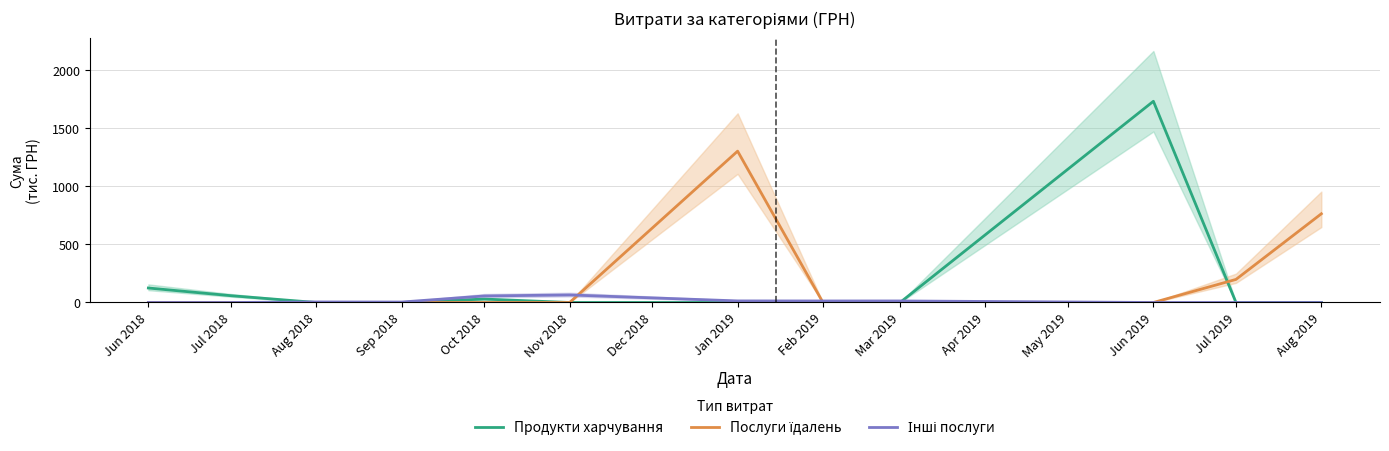

Which series ends up on top after the final intersection of Продукти харчування and Послуги їдалень?

Послуги їдалень